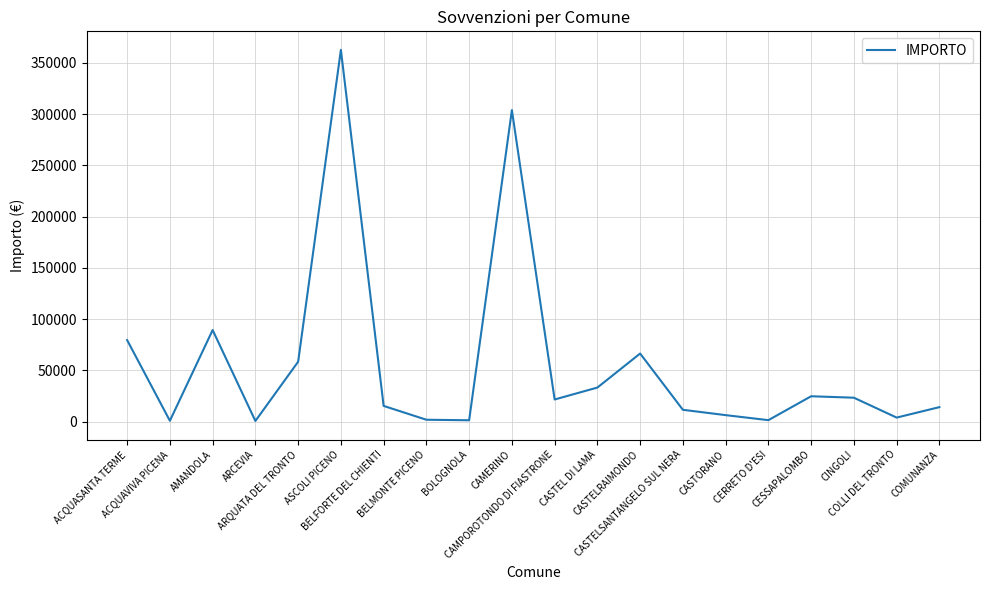

What is the difference between the maximum and minimum values?

362028.8